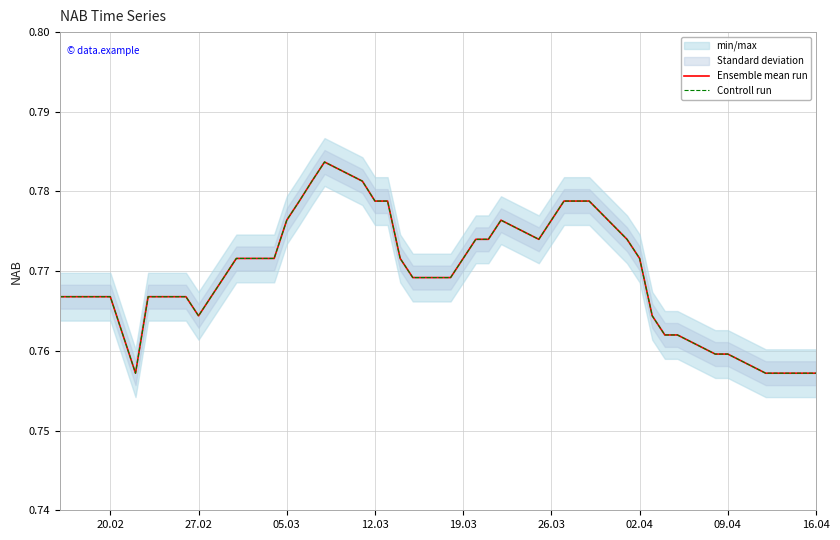

True or false: Ensemble mean run has more than 0 interior local peaks.

True